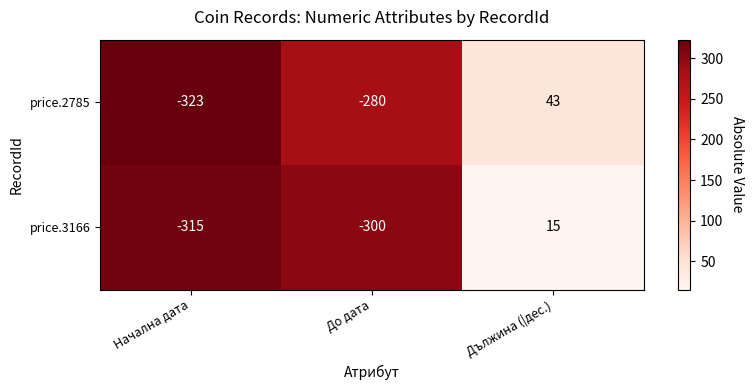

What is the lowest value of the price.2785 series?

-323